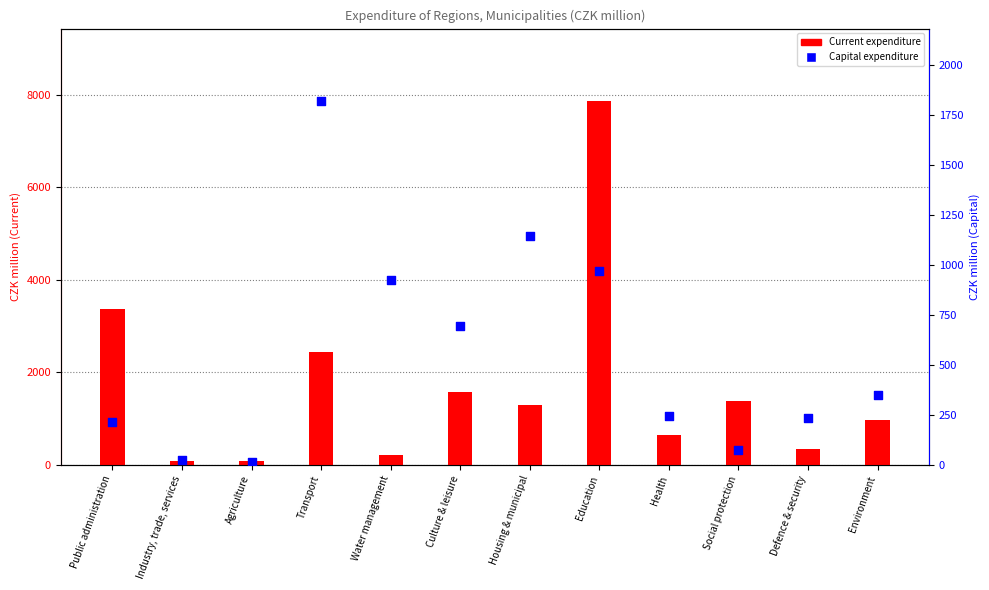

Which series contains the highest Y value?

Current